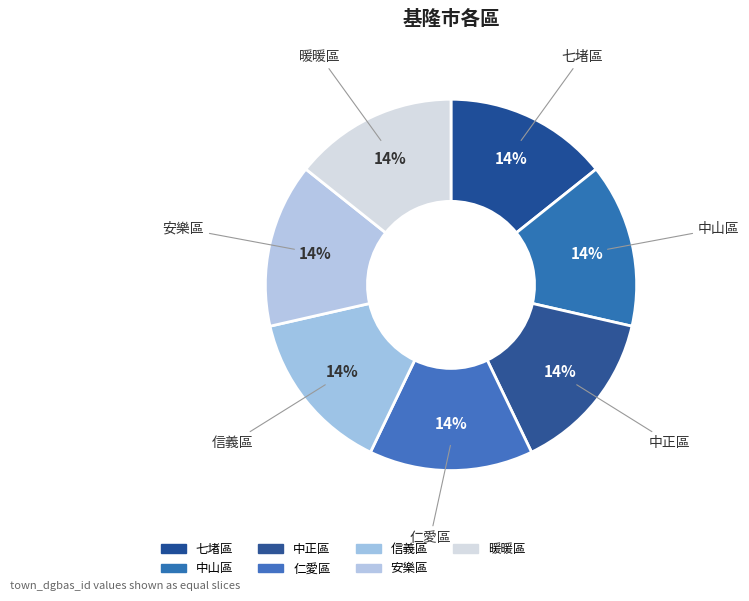

Which category has the biggest portion of the pie?

信義區